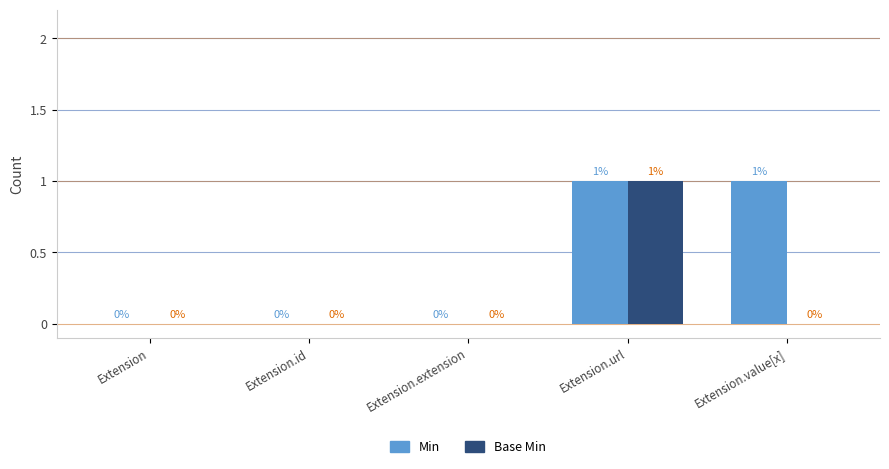

Which series changed the most between Extension.extension and Extension.value[x]?

Min